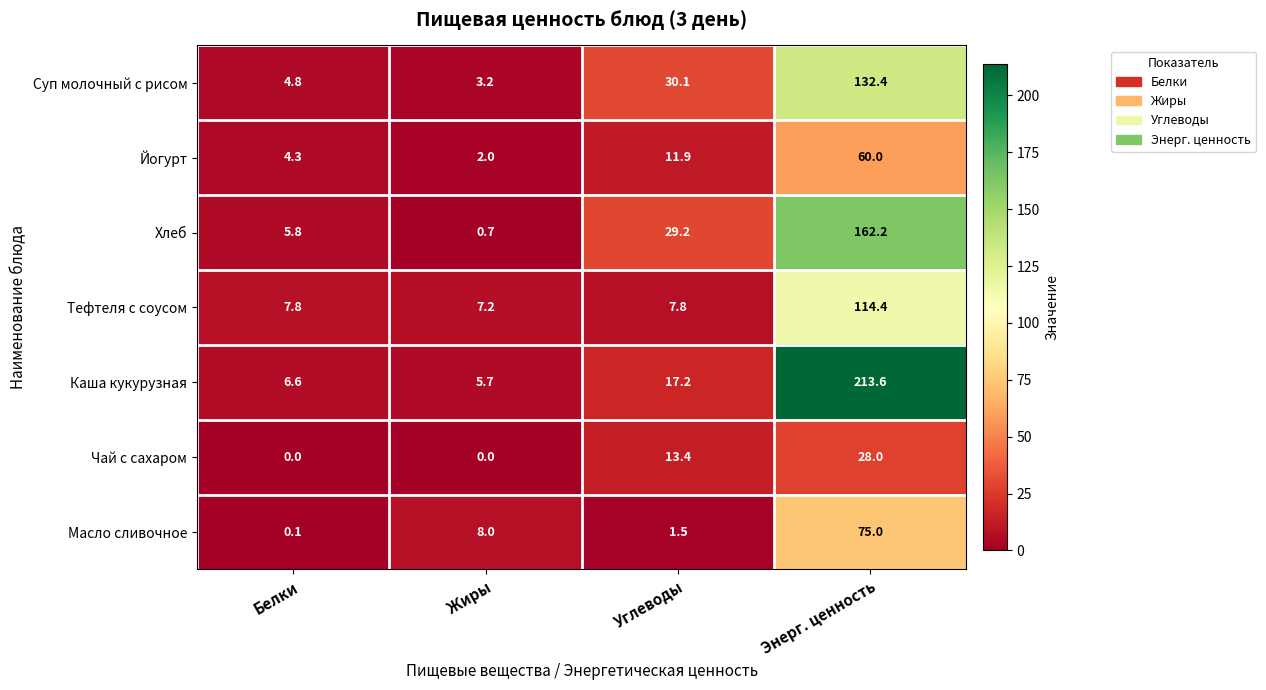

What is the approximate value of Йогурт at Энерг. ценность?

60.0